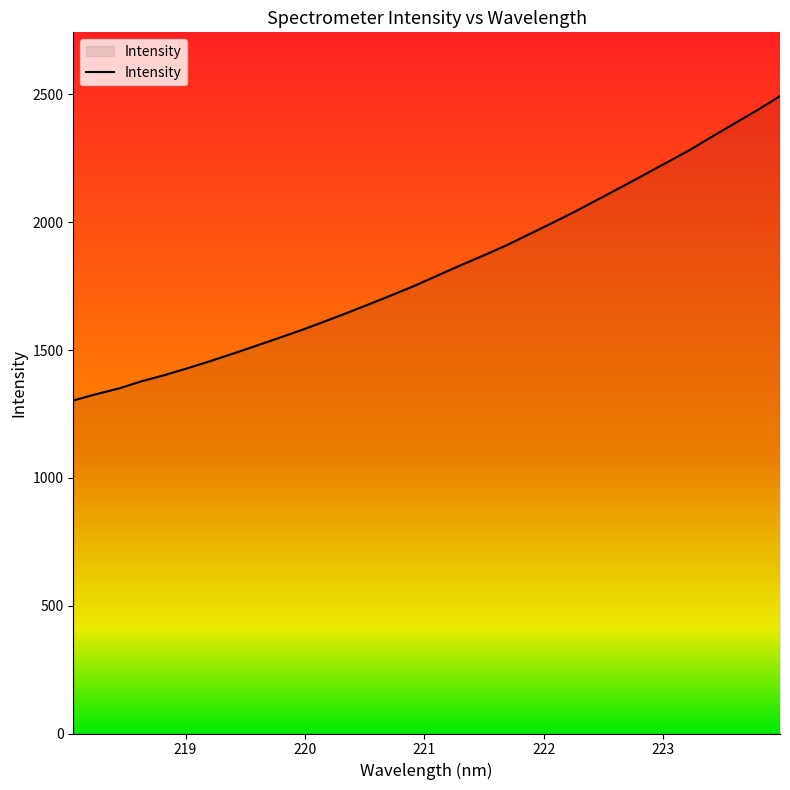

What is the maximum value shown in the chart?

2493.5